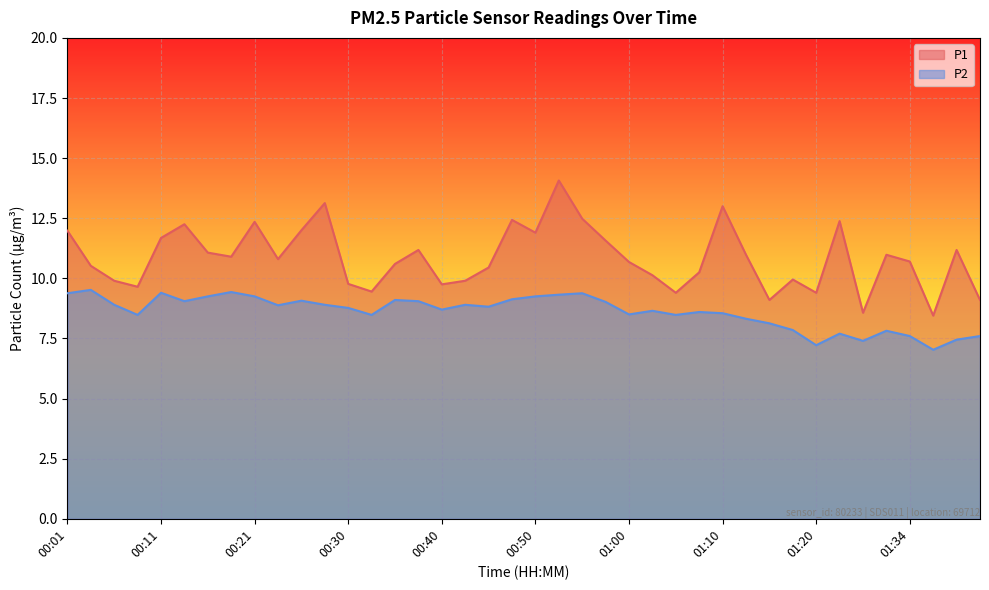

Reading left to right, list all the values displayed in this chart.

P1: 12.0	10.5	9.9	9.7	11.7	12.2	11.1	10.9	12.3	10.8	12.0	13.1	9.8	9.4	10.6	11.2	9.8	9.9	10.4	12.4	11.9	14.1	12.5	11.6	10.7	10.1	9.4	10.2	13.0	11.0	9.1	9.9	9.4	12.4	8.6	11.0	10.7	8.4	11.2	9.1
P2: 9.4	9.5	8.9	8.5	9.4	9.1	9.2	9.4	9.2	8.9	9.1	8.9	8.8	8.5	9.1	9.1	8.7	8.9	8.8	9.1	9.2	9.3	9.4	9.0	8.5	8.7	8.5	8.6	8.6	8.3	8.1	7.8	7.2	7.7	7.4	7.8	7.6	7.0	7.5	7.6